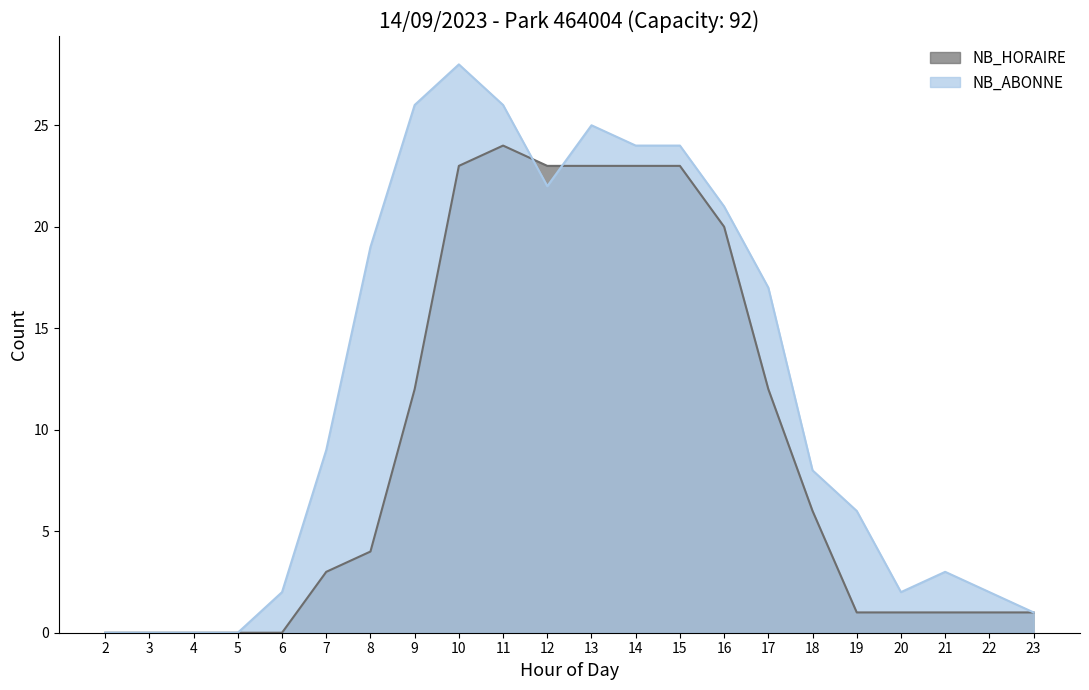

Read the NB_ABONNE value at 14, to the nearest 5.

25